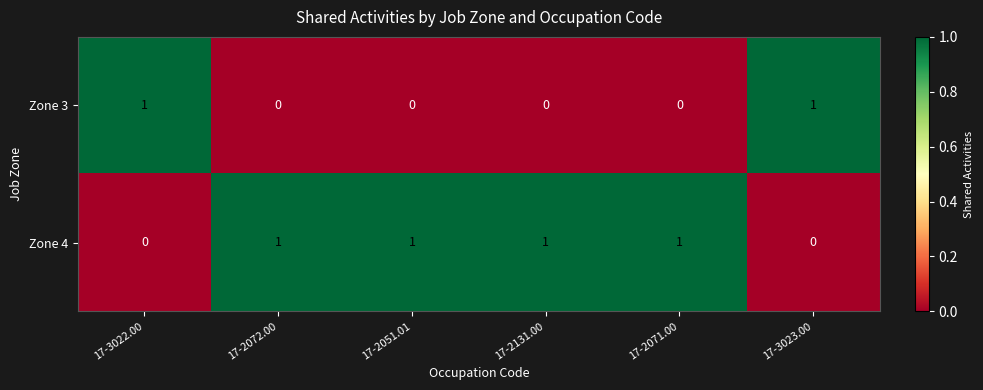

Reading left to right, transcribe all the data shown in this chart.

Zone 3: 1	0	0	0	0	1
Zone 4: 0	1	1	1	1	0